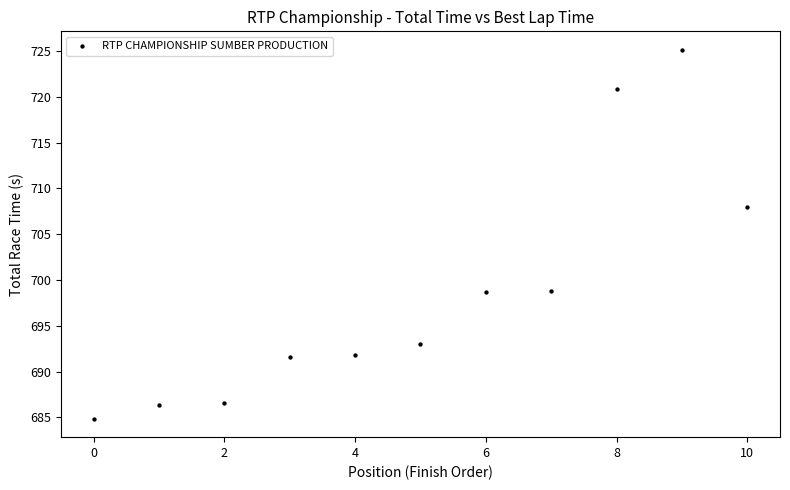

What Y value in the scatter plot is closest to 704?

707.9